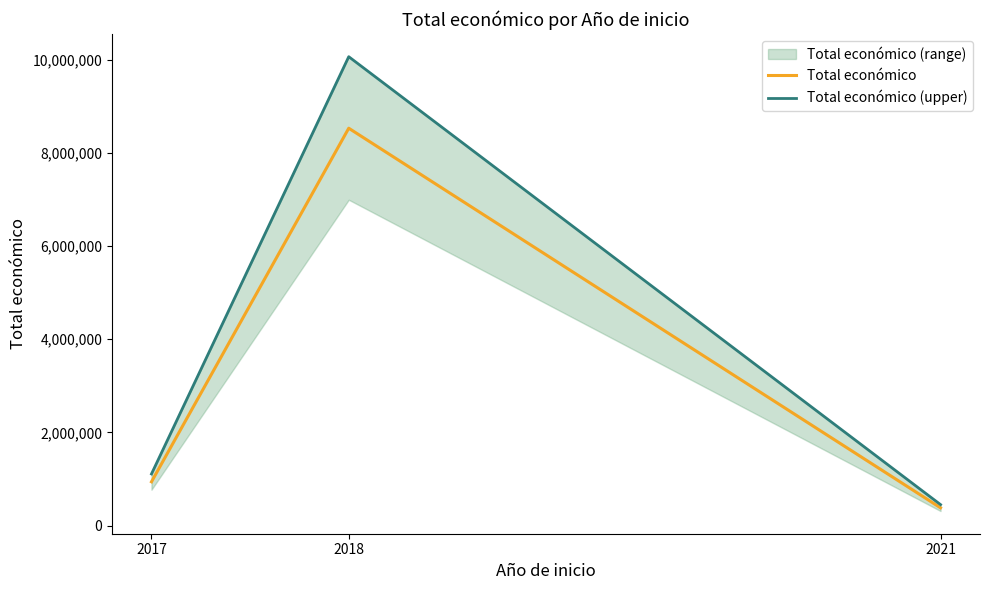

Reading right to left, list all the values displayed in this chart.

Total económico: 380777.0	8527844.0	938838.0
Total económico (upper): 449316.9	10062855.9	1107828.8